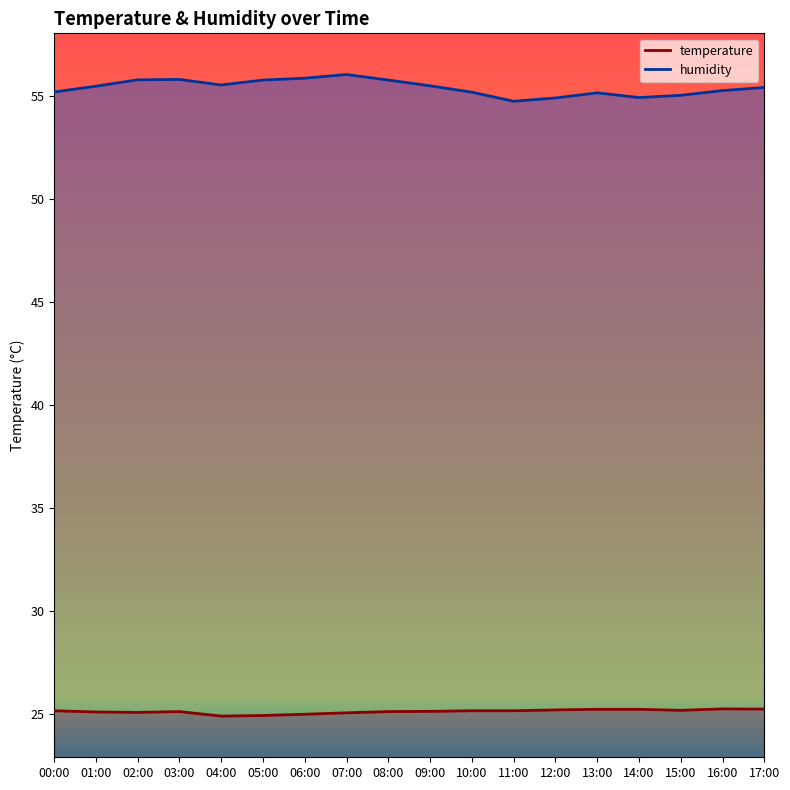

Rank the series by their average value, from highest to lowest.

humidity, temperature